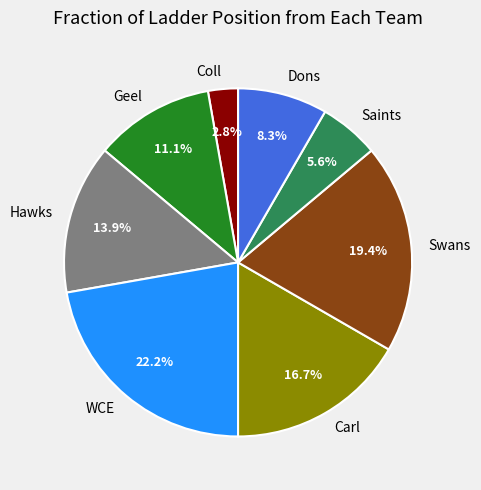

Is it true that Hawks is 14% of the pie?

True